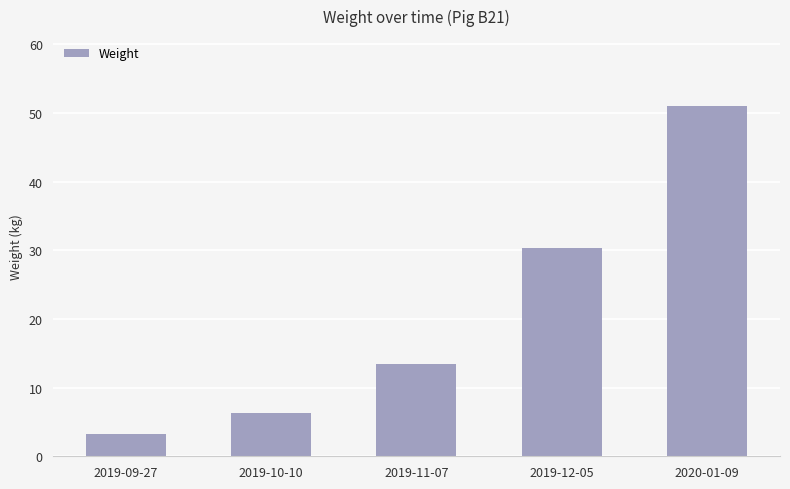

What is the average value?

20.9